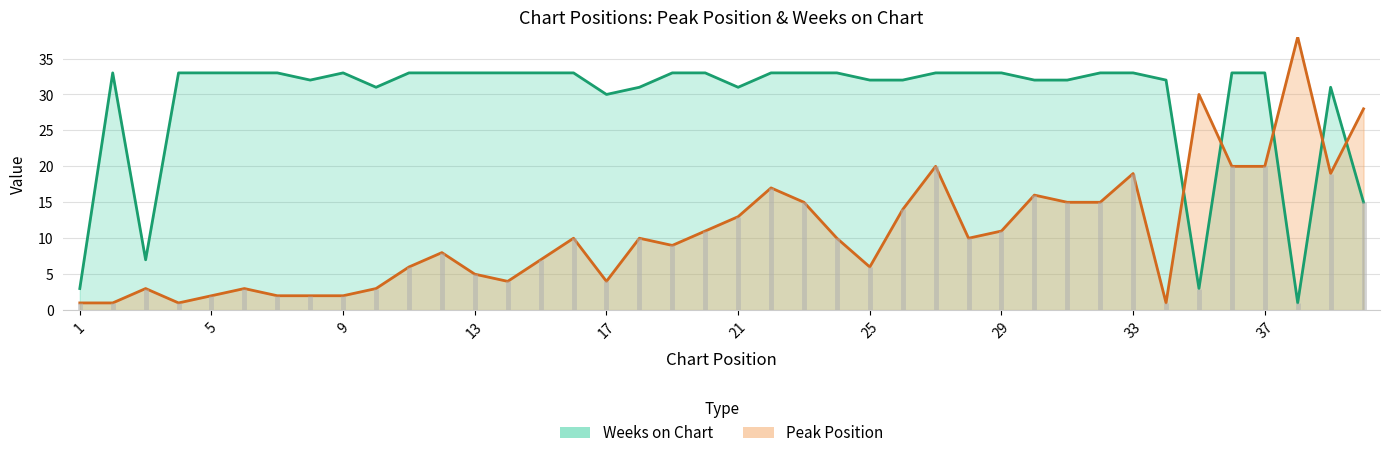

How many intersections are there between Weeks on Chart and Peak Position?

5